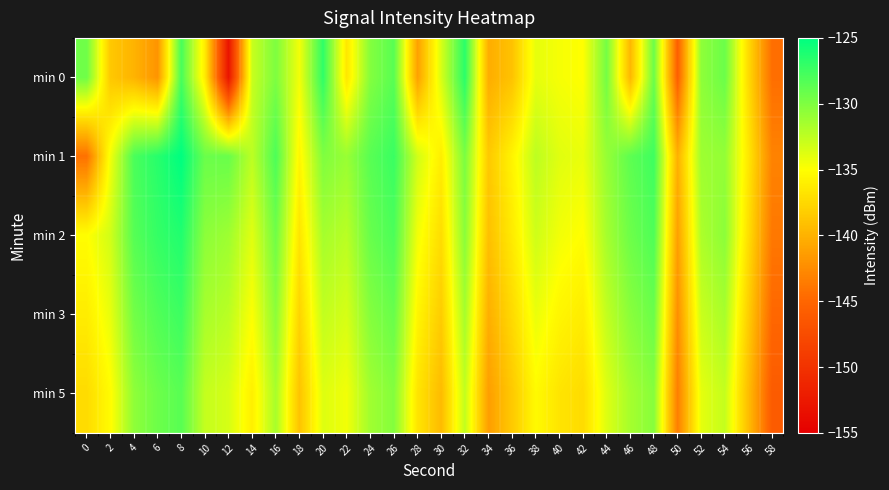

What is the difference between the highest and lowest values at 52?

3.4